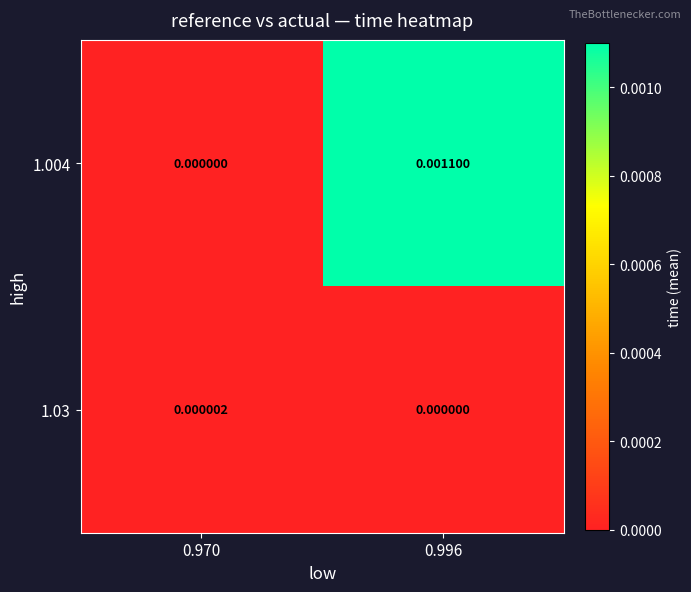

Is the value of 1.004 at 0.996 greater than the value of 1.03 at 0.970?

Yes